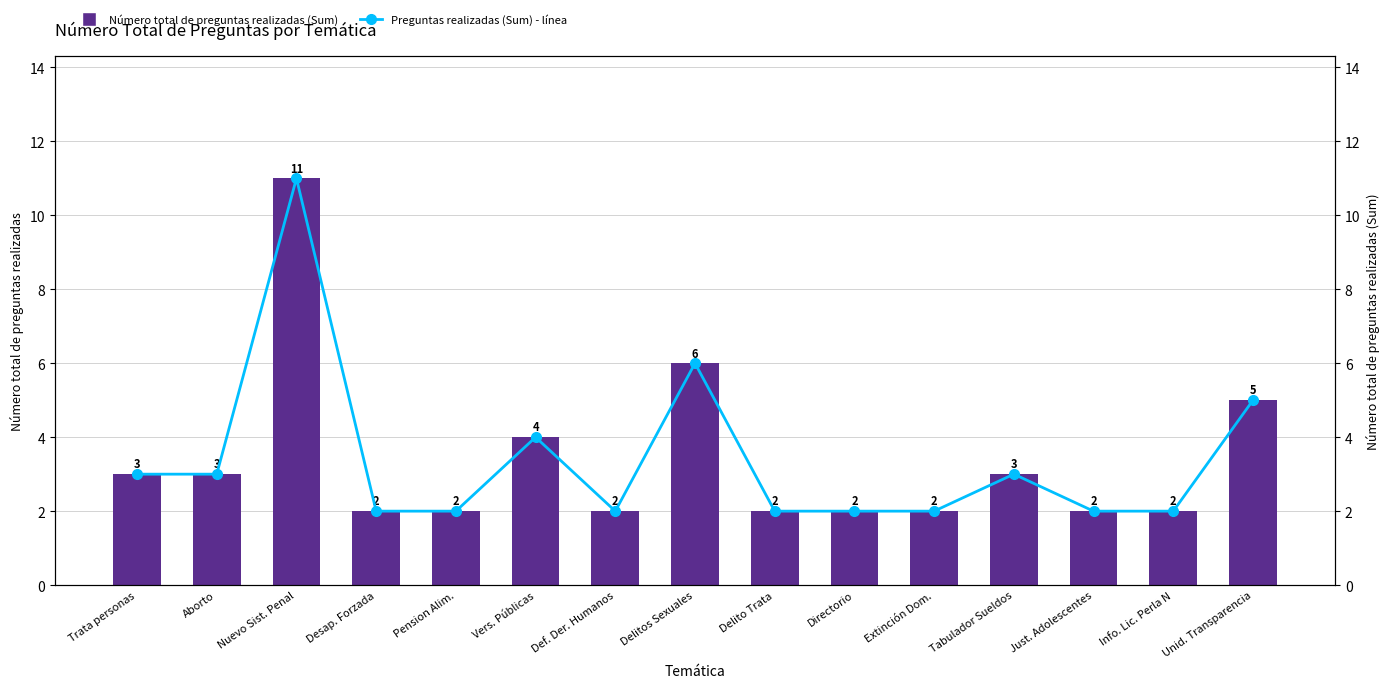

How many values in the Preguntas (línea) series exceed 2?

7